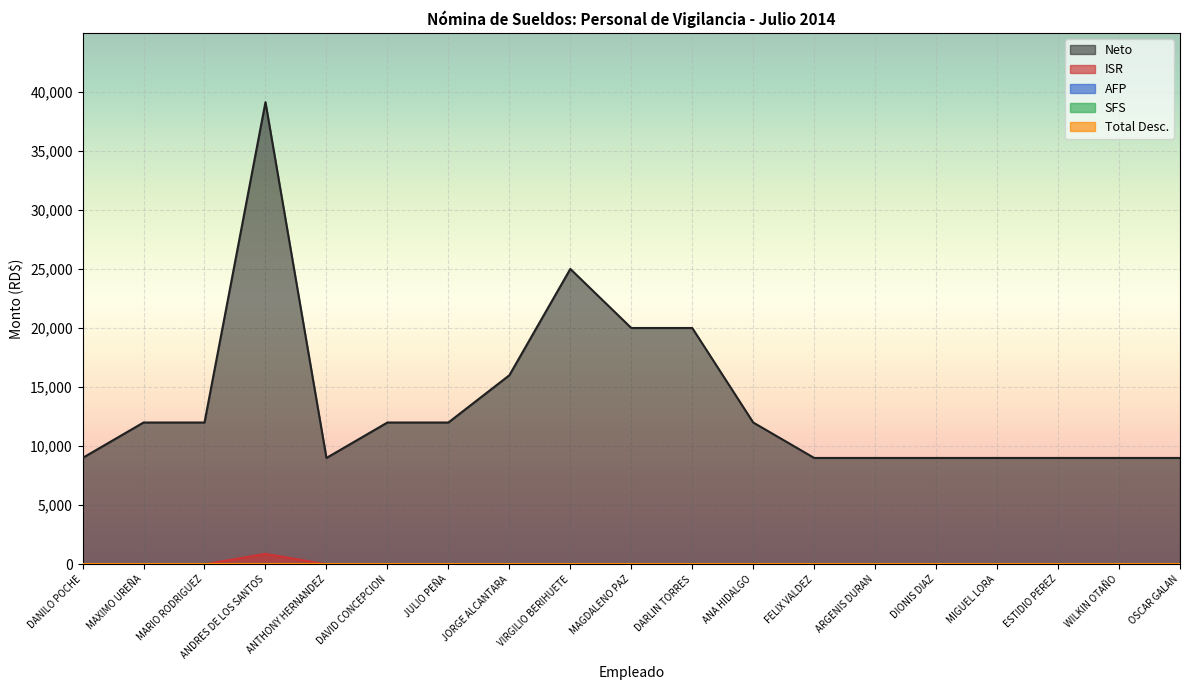

True or false: SFS has more than 2 interior local peaks.

False